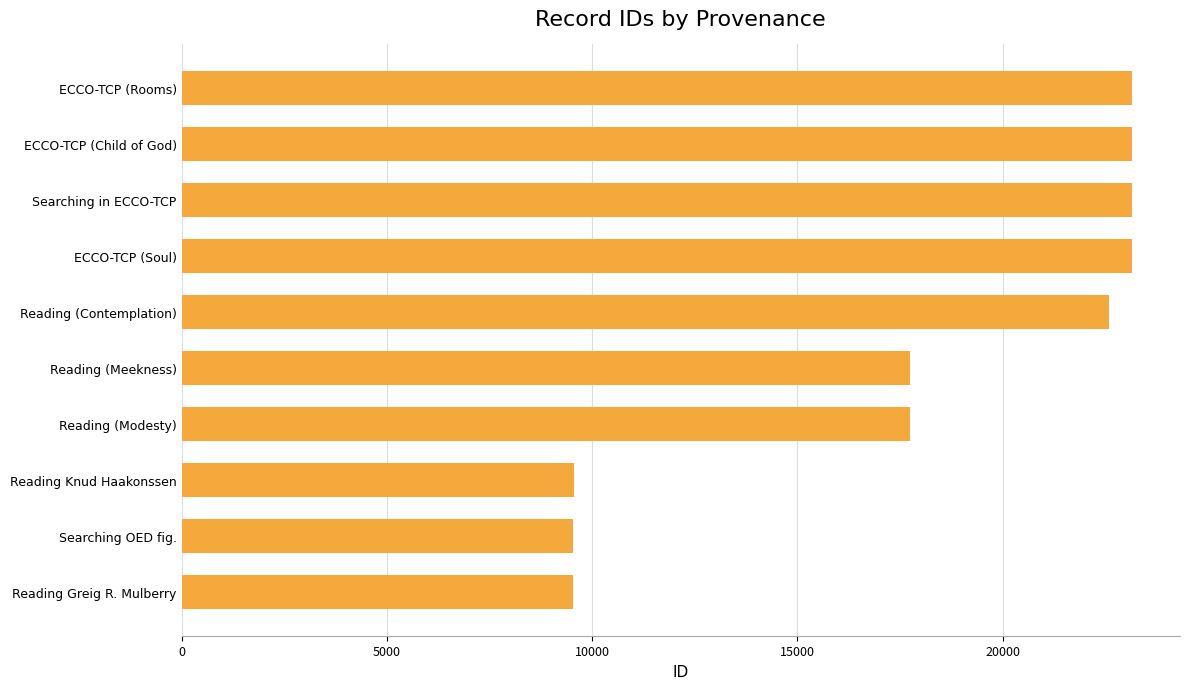

How many data points are less than 22580?

5